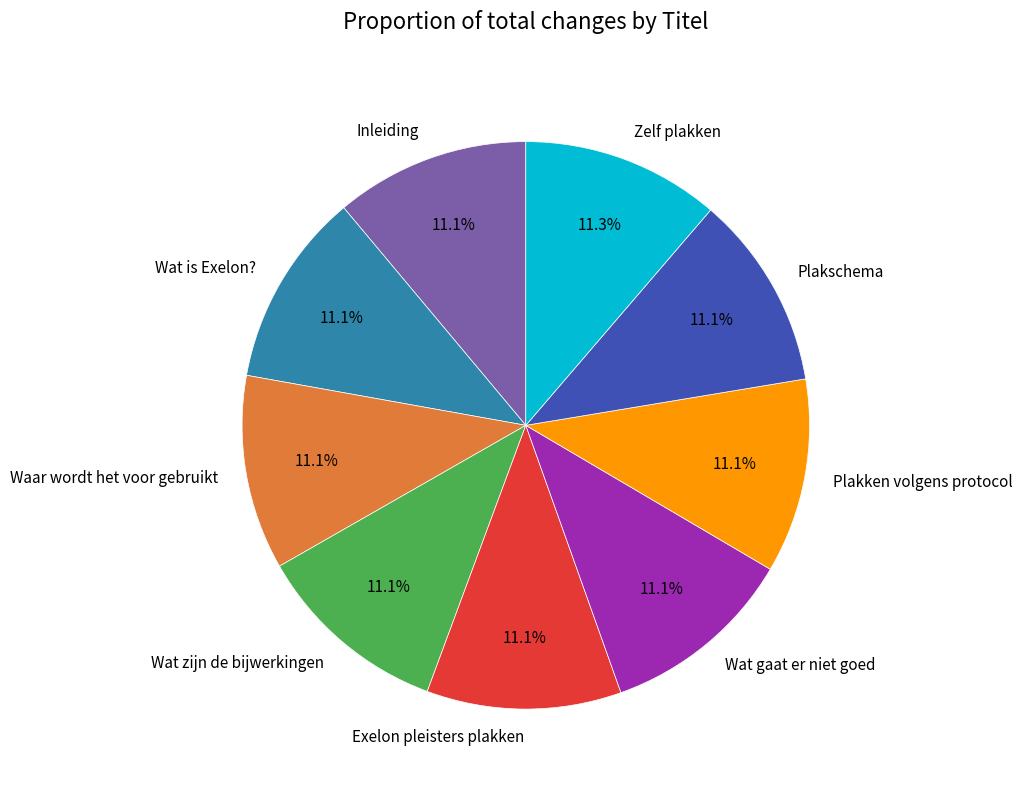

To the nearest percent, what is the combined percentage of Waar wordt het voor gebruikt and Plakschema?

22%